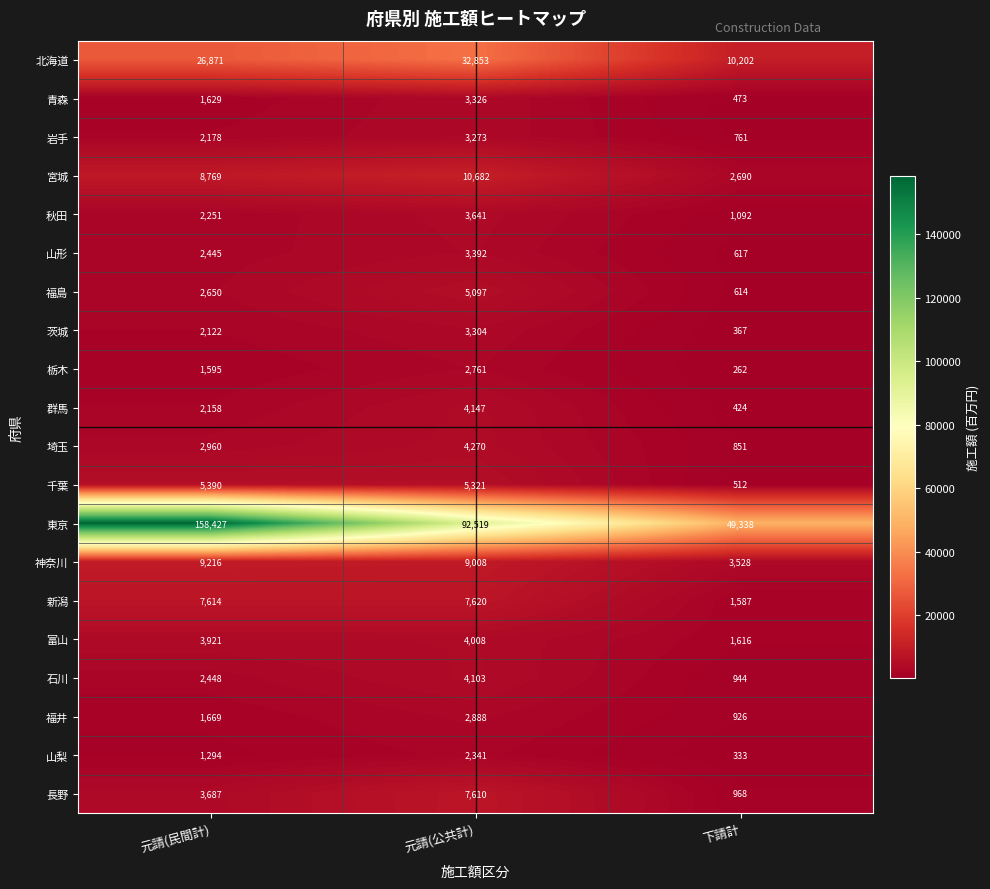

What is the sum of the 新潟 values at 元請(民間計) and 元請(公共計)?

15234